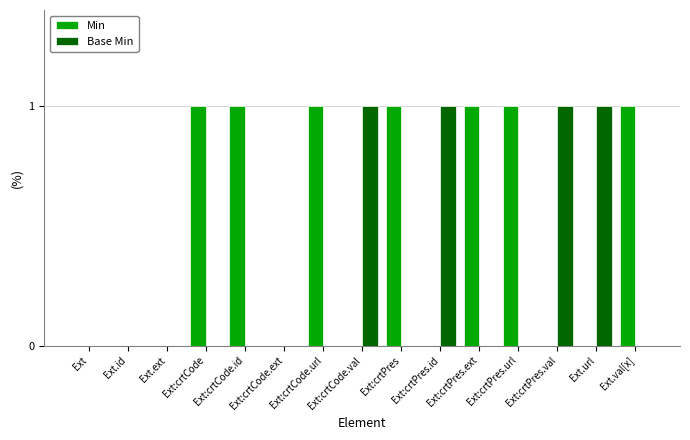

Which series has the largest total across all categories?

Min